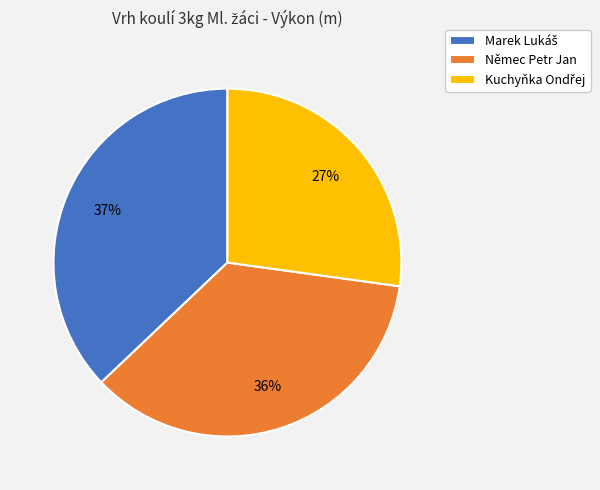

Does Němec Petr Jan account for over 50% of the chart?

No